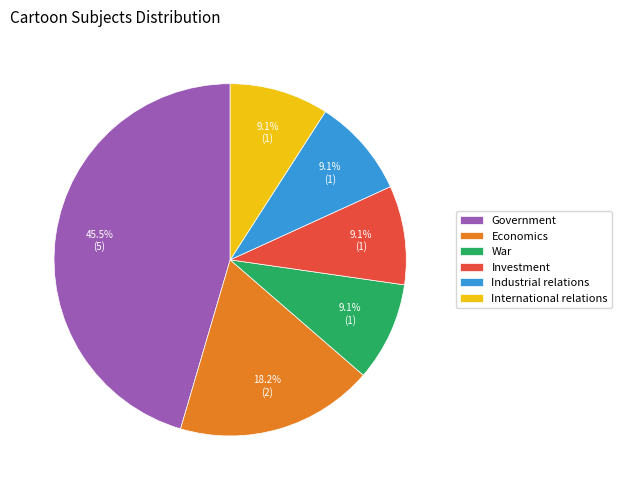

Is it true that War is 9% of the pie?

True